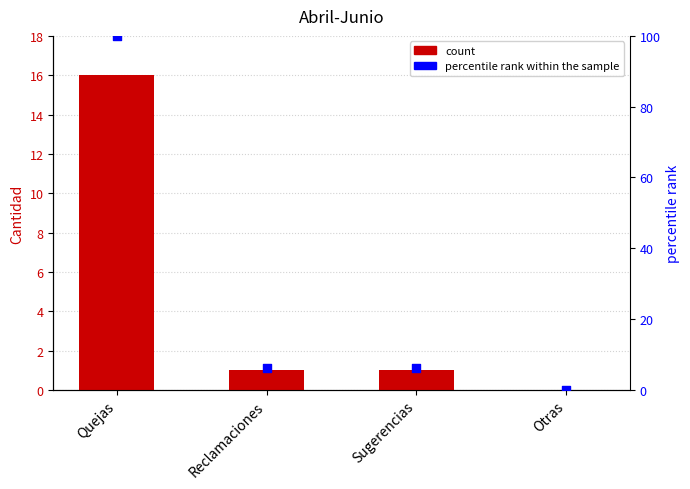

Which series contains the highest Y value?

percentile rank within the sample